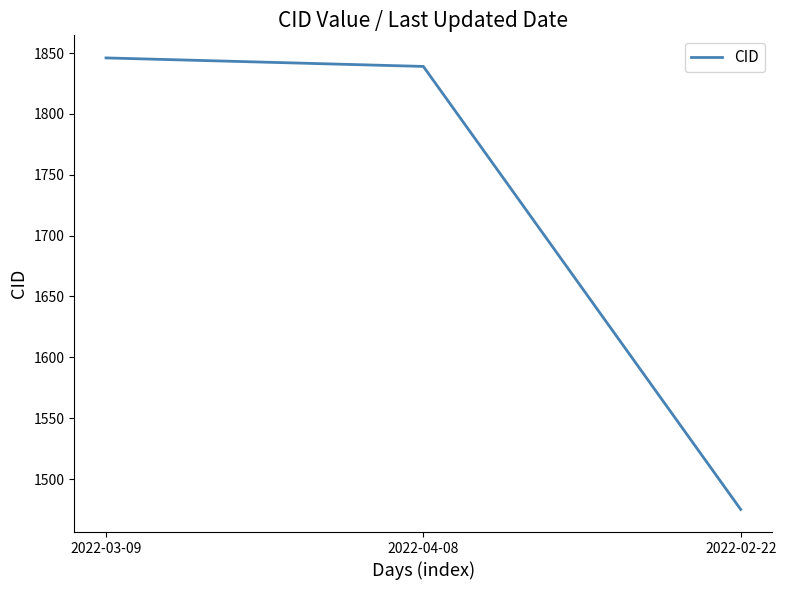

Reading left to right, extract all data points from this chart.

1846	1839	1475